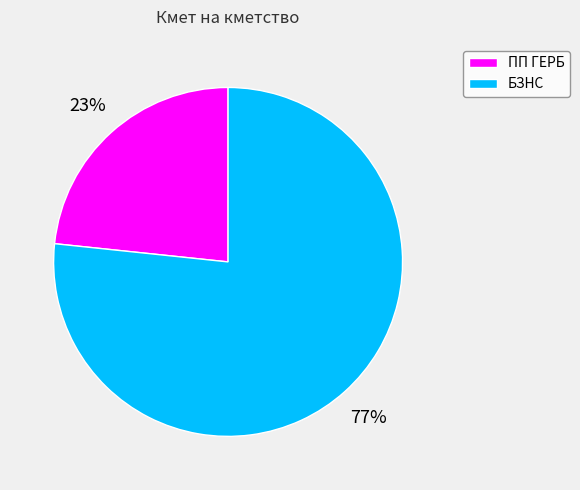

Rank the categories by value from lowest to highest.

ПП ГЕРБ, БЗНС